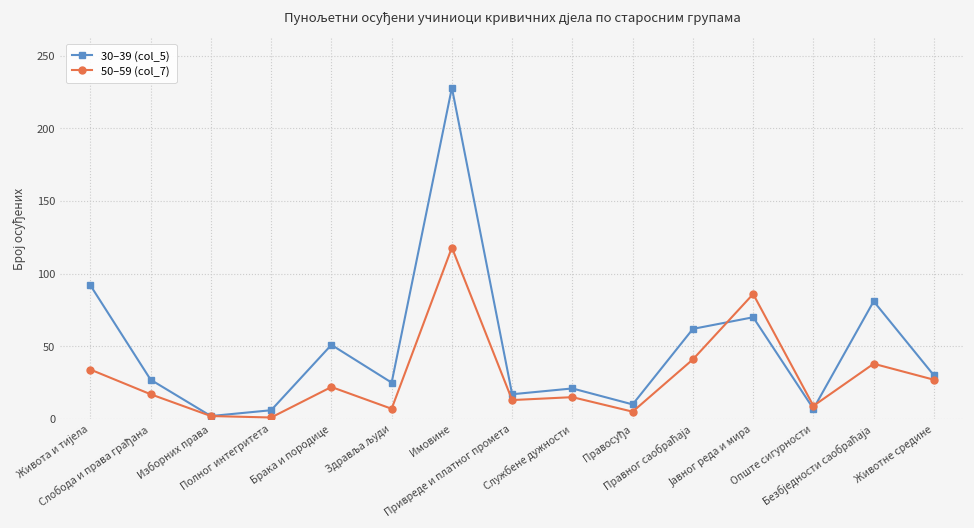

Which series has the widest spread of values?

30–39 (col_5)